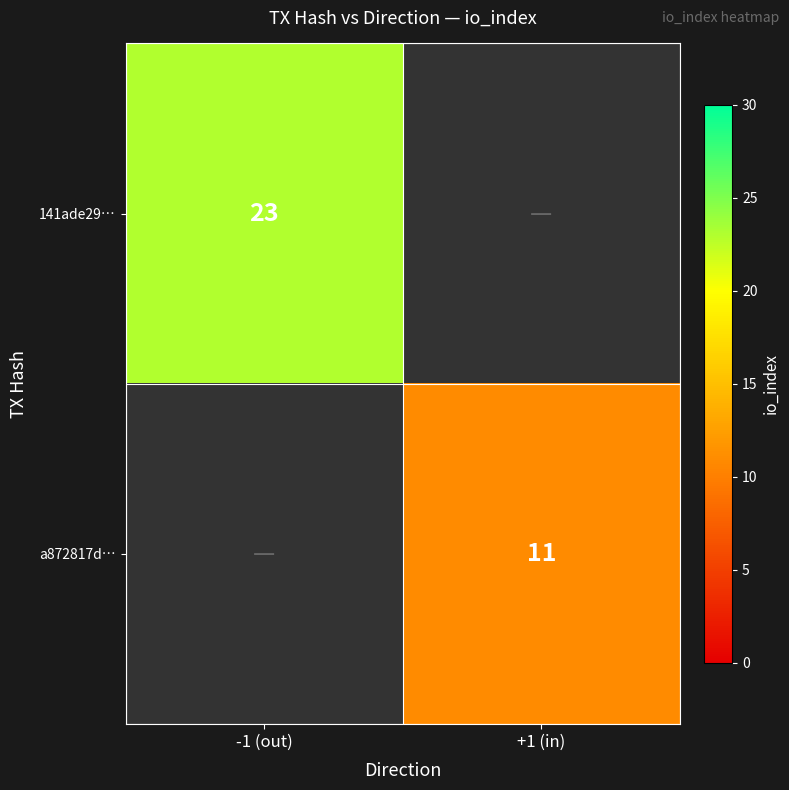

Is it true that 141ade29… equals 14 at -1 (out)?

False